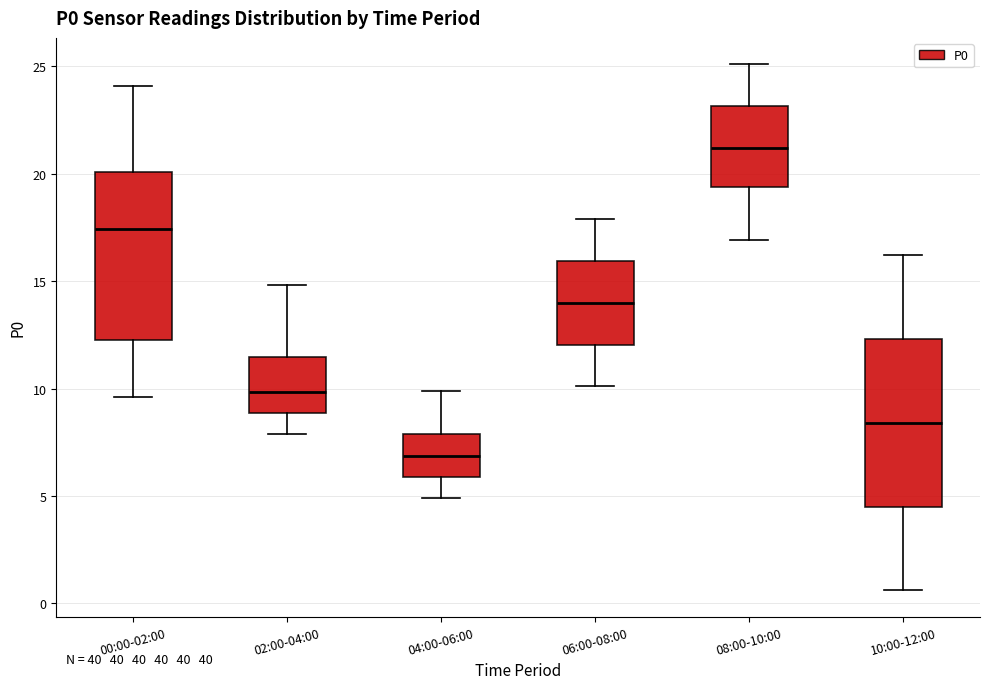

Where does the lower whisker of the box for 00:00-02:00 end on the y-axis? The values are not printed on the chart, so give them approximately, as read against the axis.

9.5